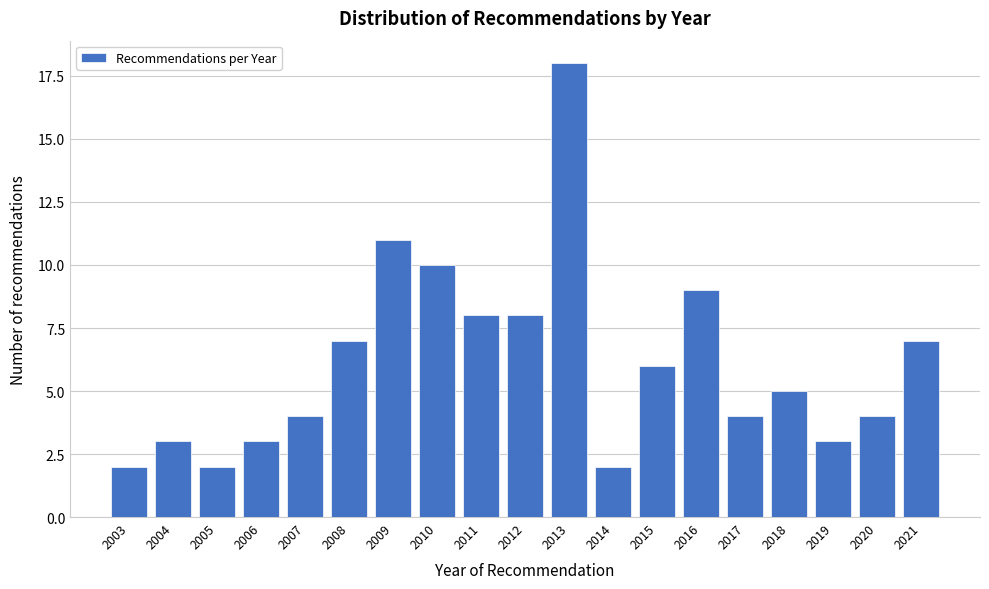

Reading right to left, what are all the values shown in this chart?

2021=7	2020=4	2019=3	2018=5	2017=4	2016=9	2015=6	2014=2	2013=18	2012=8	2011=8	2010=10	2009=11	2008=7	2007=4	2006=3	2005=2	2004=3	2003=2